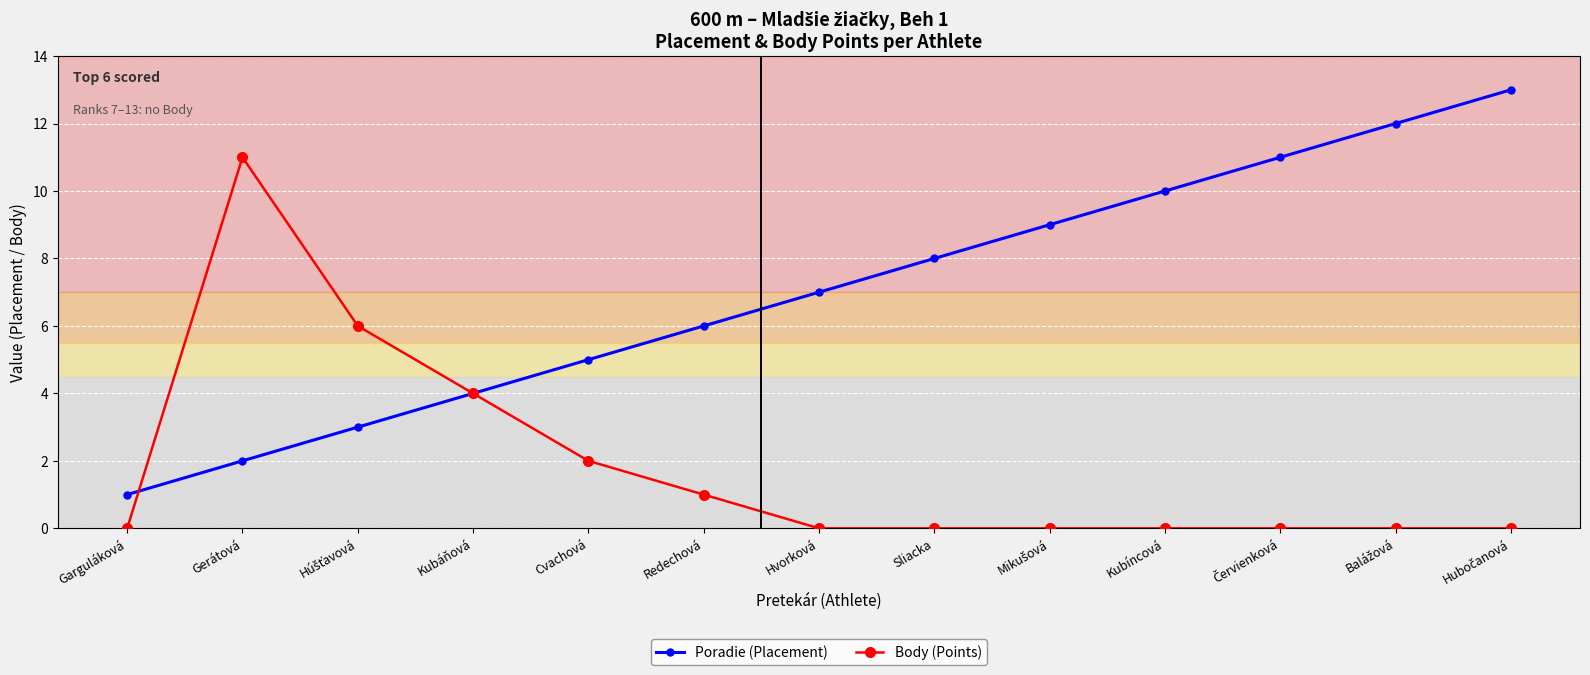

What is the sum of all Poradie (Placement) values?

91